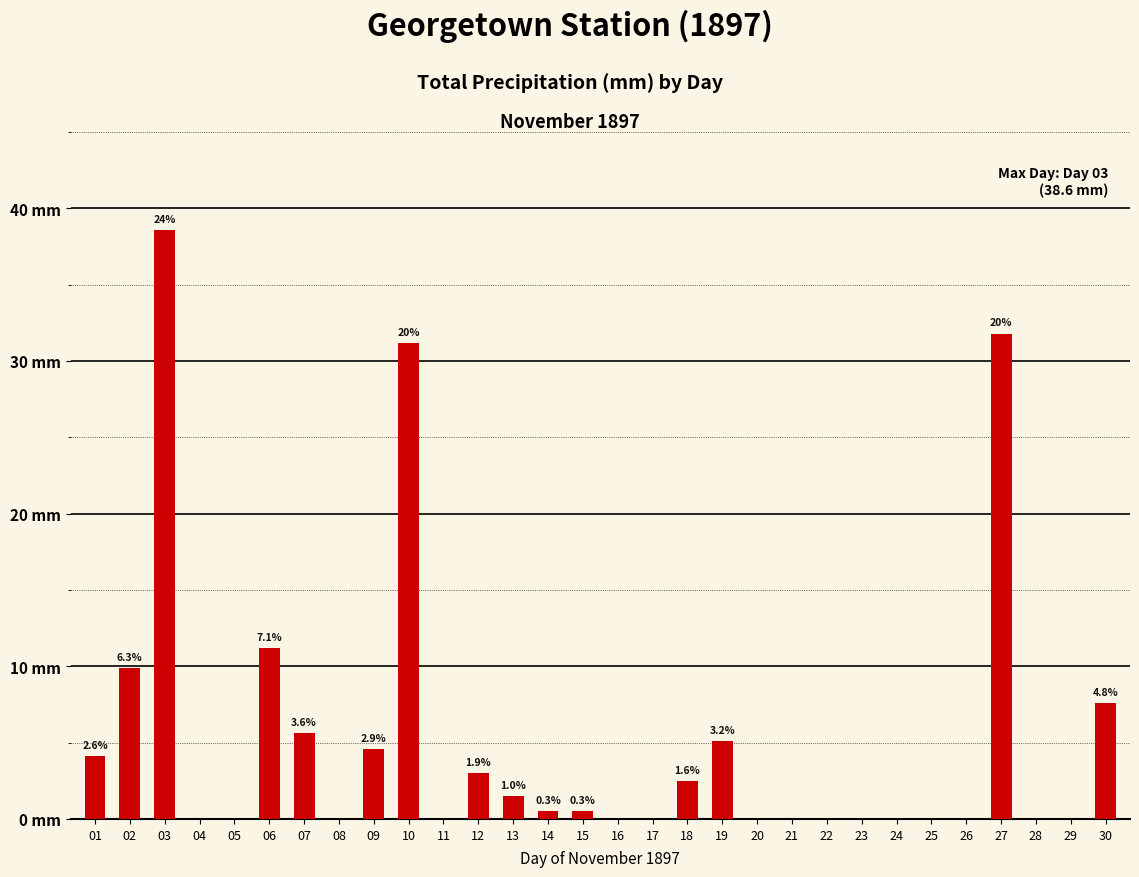

Are the bars horizontal?

No